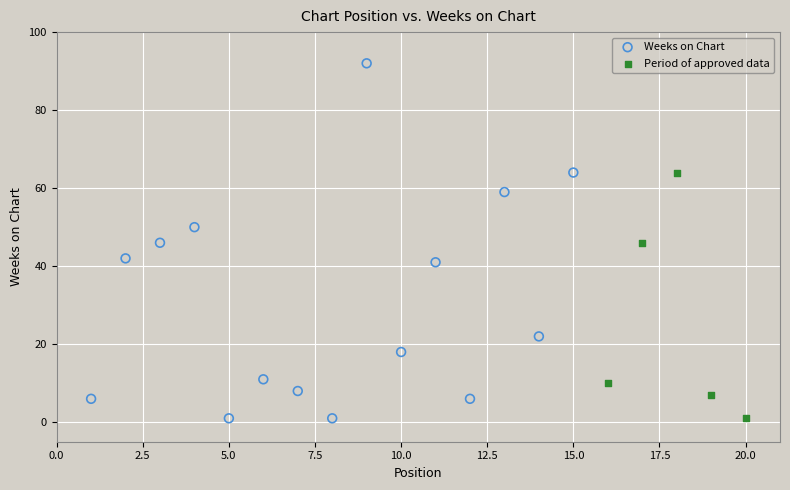

Which series has the widest spread of Y values?

Weeks on Chart